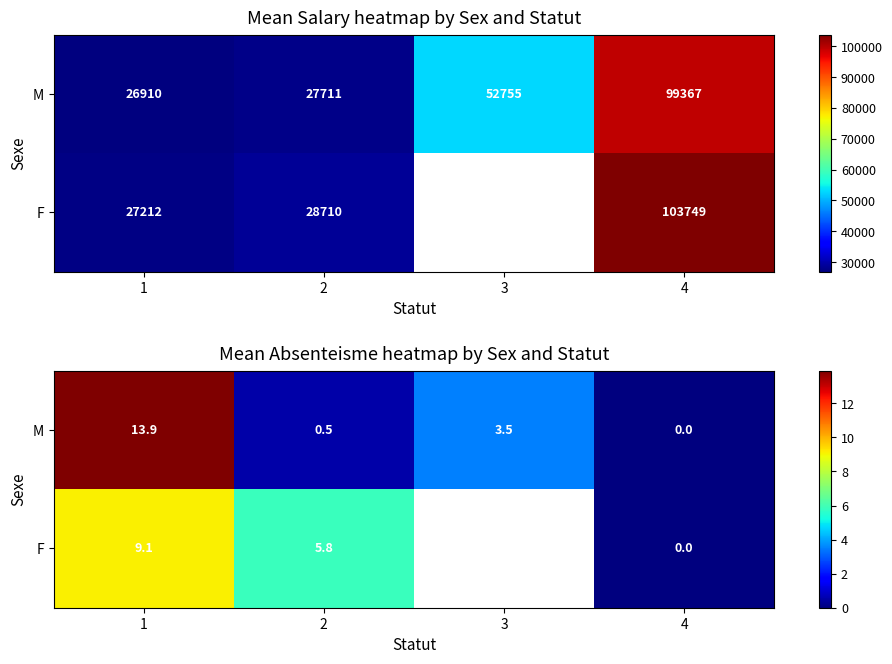

At which category is the sum across all series the highest?

1